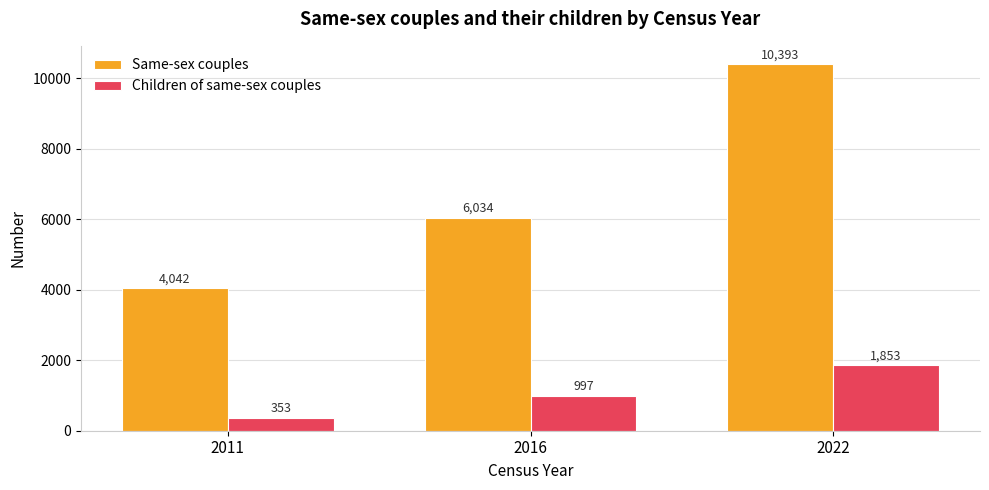

What is the value of the Same-sex couples bar at the 3rd from the left?

10393